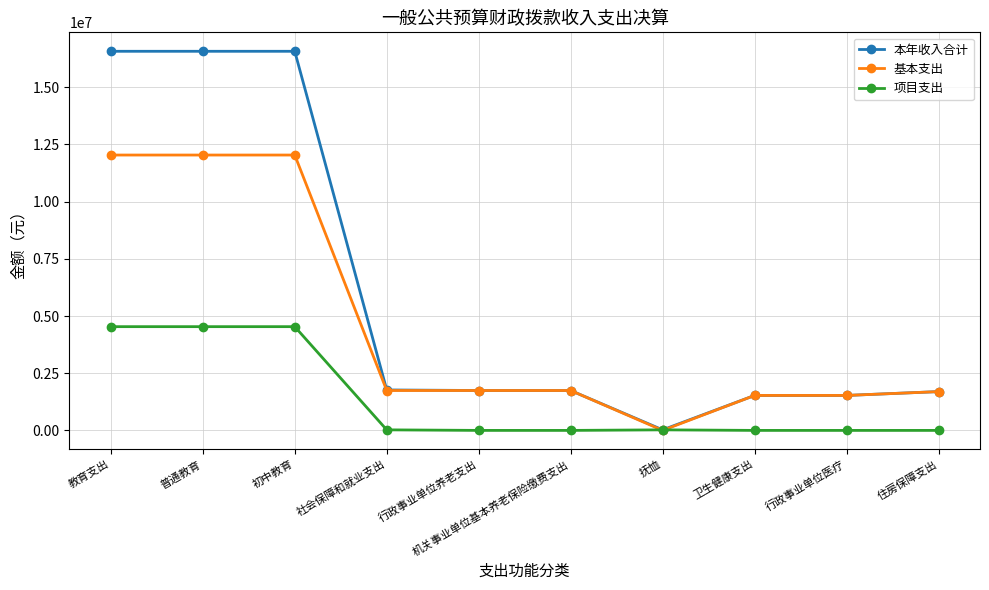

What are all the series names shown in the legend?

本年收入合计, 基本支出, 项目支出